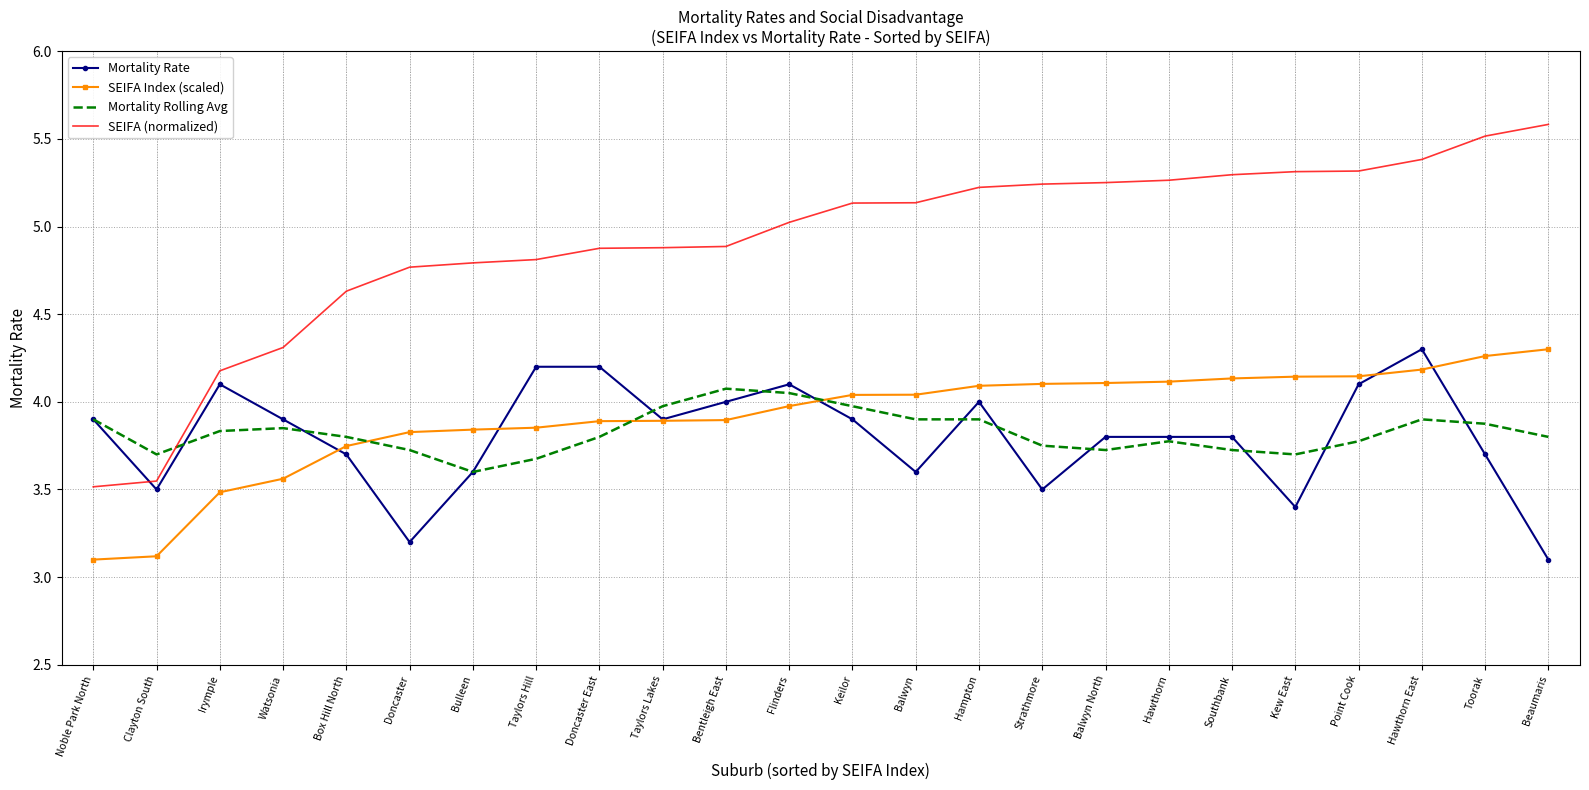

What is the minimum value shown in the chart?

3.1